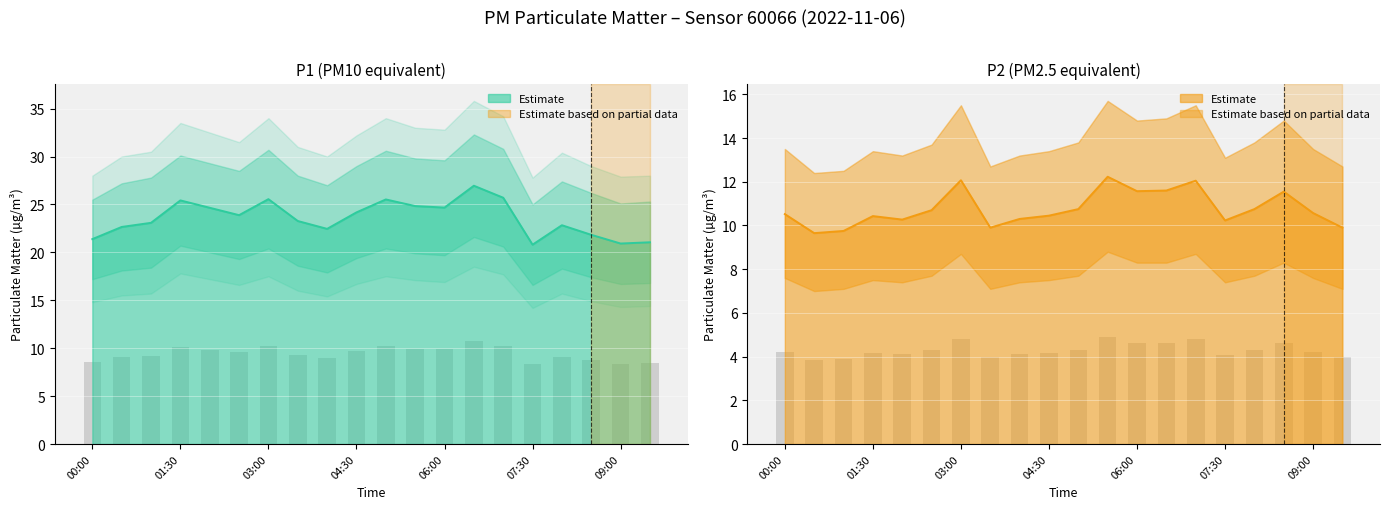

What is the difference between the maximum and minimum values in the P2 series?

2.6